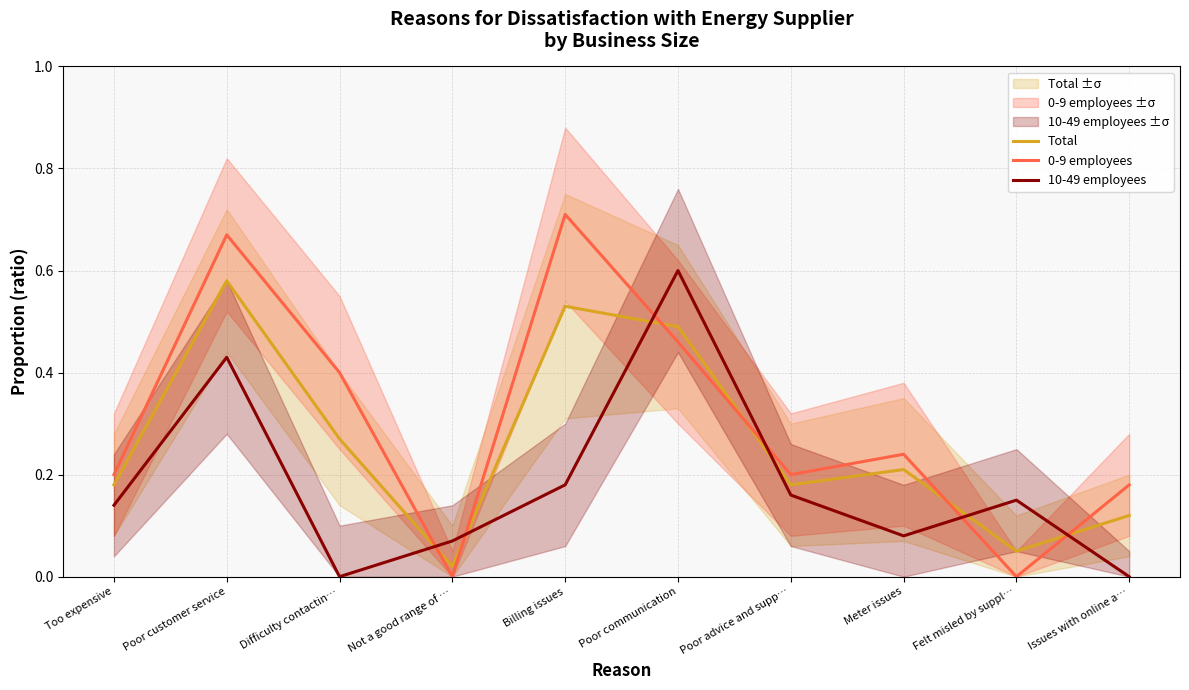

What is the difference between the highest and lowest values at Poor customer service?

0.2